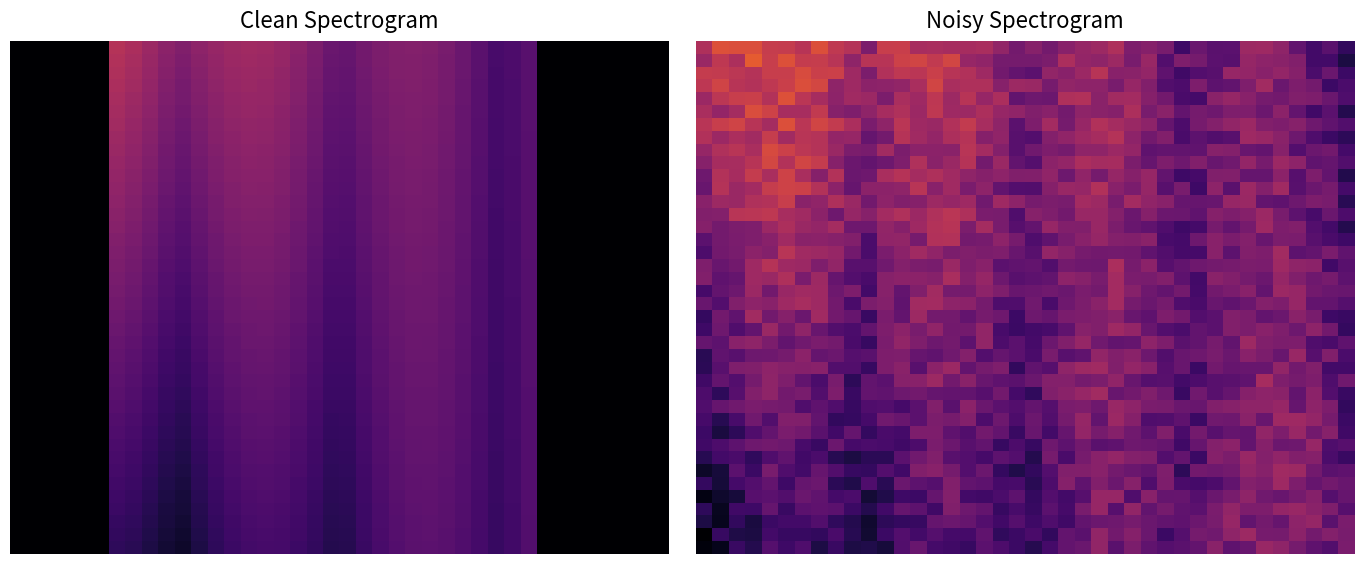

What is the difference between the highest and lowest values at 21?

0.2